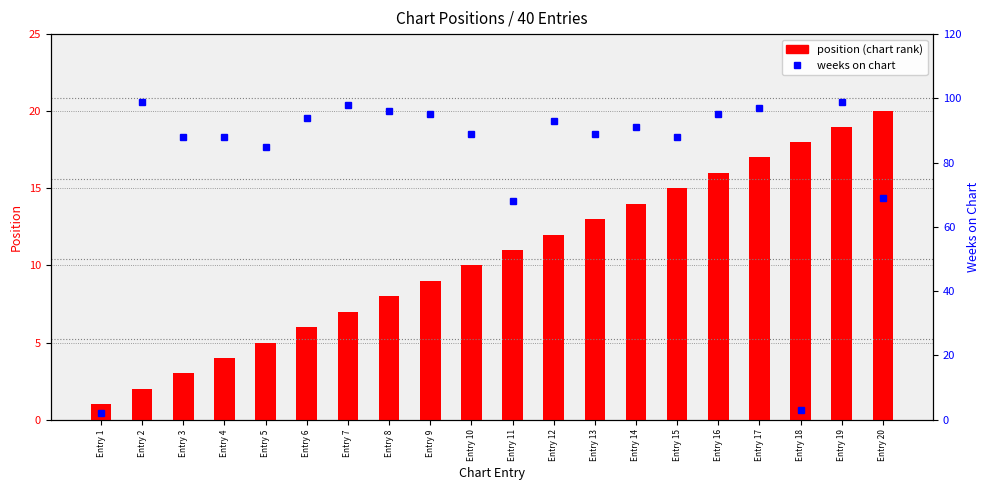

Rank the categories by weeks on chart value from highest to lowest.

Entry 2, Entry 19, Entry 7, Entry 17, Entry 8, Entry 9, Entry 16, Entry 6, Entry 12, Entry 14, Entry 10, Entry 13, Entry 3, Entry 4, Entry 15, Entry 5, Entry 20, Entry 11, Entry 18, Entry 1